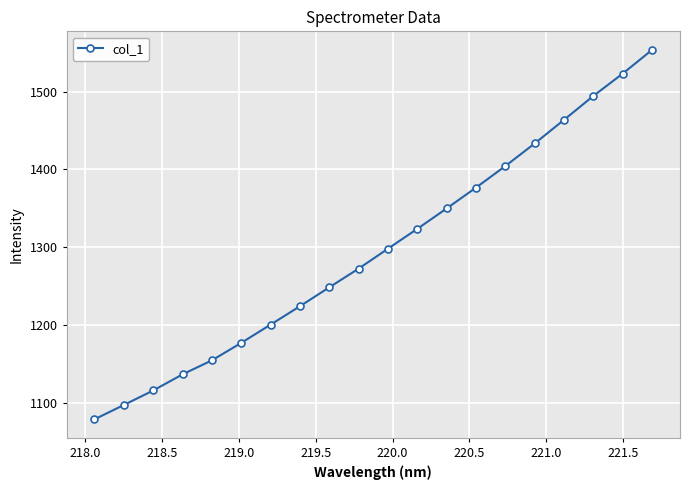

Is this an area chart (filled region under the line)?

No